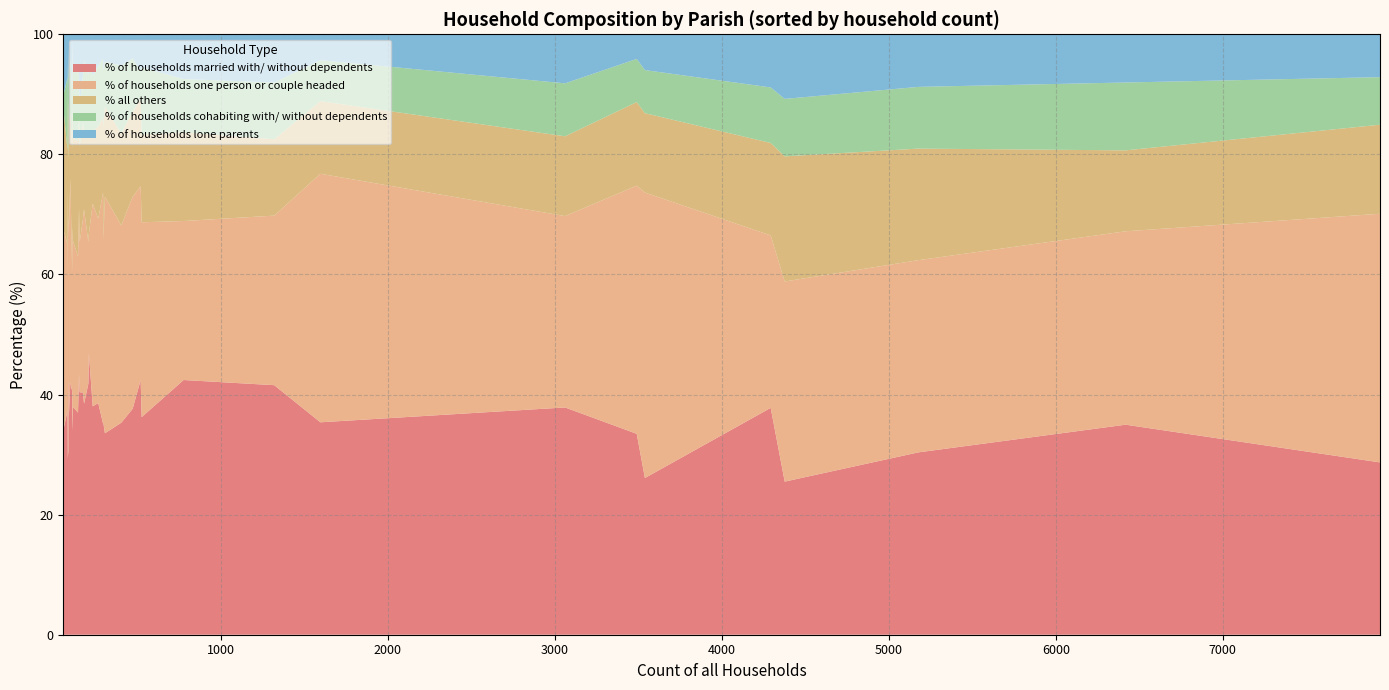

Reading right to left, extract all data points from this chart.

% of households married with/ without dependents: Hazelbury Bryan=37.6	Glanvilles Wootton=42.0	Gillingham=30.4	Fontmell Magna=33.5	Fifehead Neville=34.4	Farnham=30.7	East Stour=38.6	East Orchard=33.9	Durweston=40.4	Compton Abbas=36.3	Charlton Marshall=36.2	Cann=38.0	Buckhorn Weston=43.4	Bourton=35.3	Ashmore=29.4	Woodlands=46.9	Witchampton=38.5	Wimborne St. Giles=37.0	Wimborne Minster=25.5	West Parley=35.4	West Moors=26.1	Verwood=35.0	Sturminster Marshall=42.4	Shapwick=37.4	St. Leonards and St. Ives=33.5	Pamphill=35.1	Crichel=40.5	Horton=41.8	Holt=42.4	Hinton=40.3	Gussage St. Michael=41.8	Gussage All Saints=42.0	Ferndown Town=28.7	Edmondsham=35.7	Cranborne=35.2	Corfe Mullen=37.8	Colehill=37.9	Chalbury=42.4	Alderholt=41.6	Holnest & Lillington=37.9
% of households one person or couple headed: Hazelbury Bryan=35.3	Glanvilles Wootton=27.3	Gillingham=32.0	Fontmell Magna=39.4	Fifehead Neville=32.8	Farnham=35.2	East Stour=30.7	East Orchard=33.9	Durweston=25.0	Compton Abbas=30.8	Charlton Marshall=32.5	Cann=33.8	Buckhorn Weston=27.6	Bourton=32.8	Ashmore=44.7	Woodlands=19.9	Witchampton=32.4	Wimborne St. Giles=26.0	Wimborne Minster=33.3	West Parley=41.4	West Moors=47.5	Verwood=32.2	Sturminster Marshall=26.5	Shapwick=27.7	St. Leonards and St. Ives=41.3	Pamphill=38.5	Crichel=19.8	Horton=23.6	Holt=32.2	Hinton=29.0	Gussage St. Michael=26.4	Gussage All Saints=34.0	Ferndown Town=41.4	Edmondsham=23.8	Cranborne=30.5	Corfe Mullen=28.7	Colehill=31.9	Chalbury=30.5	Alderholt=28.2	Holnest & Lillington=27.6
% all others: Hazelbury Bryan=14.2	Glanvilles Wootton=13.6	Gillingham=18.6	Fontmell Magna=15.0	Fifehead Neville=19.7	Farnham=21.6	East Stour=15.4	East Orchard=20.5	Durweston=16.0	Compton Abbas=18.7	Charlton Marshall=14.6	Cann=12.0	Buckhorn Weston=15.1	Bourton=15.3	Ashmore=15.3	Woodlands=16.1	Witchampton=12.6	Wimborne St. Giles=19.2	Wimborne Minster=20.8	West Parley=12.1	West Moors=13.2	Verwood=13.5	Sturminster Marshall=14.8	Shapwick=15.7	St. Leonards and St. Ives=13.9	Pamphill=12.5	Crichel=20.7	Horton=18.3	Holt=14.6	Hinton=15.9	Gussage St. Michael=11.0	Gussage All Saints=11.0	Ferndown Town=14.8	Edmondsham=23.8	Cranborne=18.8	Corfe Mullen=15.4	Colehill=13.3	Chalbury=6.8	Alderholt=12.7	Holnest & Lillington=17.2
% of households cohabiting with/ without dependents: Hazelbury Bryan=8.9	Glanvilles Wootton=11.4	Gillingham=10.3	Fontmell Magna=7.5	Fifehead Neville=3.3	Farnham=10.2	East Stour=10.1	East Orchard=10.7	Durweston=7.0	Compton Abbas=7.7	Charlton Marshall=11.2	Cann=9.4	Buckhorn Weston=7.2	Bourton=11.4	Ashmore=4.7	Woodlands=11.8	Witchampton=12.1	Wimborne St. Giles=11.6	Wimborne Minster=9.6	West Parley=6.8	West Moors=7.2	Verwood=11.3	Sturminster Marshall=8.9	Shapwick=12.1	St. Leonards and St. Ives=7.2	Pamphill=9.8	Crichel=9.9	Horton=9.6	Holt=4.6	Hinton=8.0	Gussage St. Michael=12.1	Gussage All Saints=9.0	Ferndown Town=7.9	Edmondsham=4.8	Cranborne=9.4	Corfe Mullen=9.2	Colehill=8.8	Chalbury=11.9	Alderholt=9.5	Holnest & Lillington=11.2
% of households lone parents: Hazelbury Bryan=4.0	Glanvilles Wootton=5.7	Gillingham=8.8	Fontmell Magna=4.6	Fifehead Neville=9.8	Farnham=2.3	East Stour=5.2	East Orchard=0.9	Durweston=11.5	Compton Abbas=6.6	Charlton Marshall=5.5	Cann=6.8	Buckhorn Weston=6.6	Bourton=5.2	Ashmore=5.9	Woodlands=5.2	Witchampton=4.4	Wimborne St. Giles=6.2	Wimborne Minster=10.8	West Parley=4.3	West Moors=6.0	Verwood=8.0	Sturminster Marshall=7.5	Shapwick=7.2	St. Leonards and St. Ives=4.1	Pamphill=4.0	Crichel=9.0	Horton=6.7	Holt=6.1	Hinton=6.8	Gussage St. Michael=8.8	Gussage All Saints=4.0	Ferndown Town=7.1	Edmondsham=11.9	Cranborne=6.0	Corfe Mullen=8.8	Colehill=8.2	Chalbury=8.5	Alderholt=8.0	Holnest & Lillington=6.0